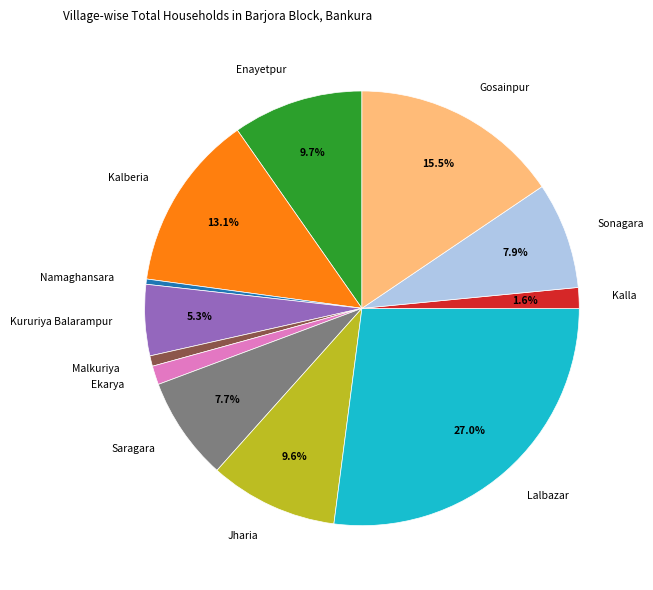

The Saragara slice represents 21% of the pie. True or false?

False